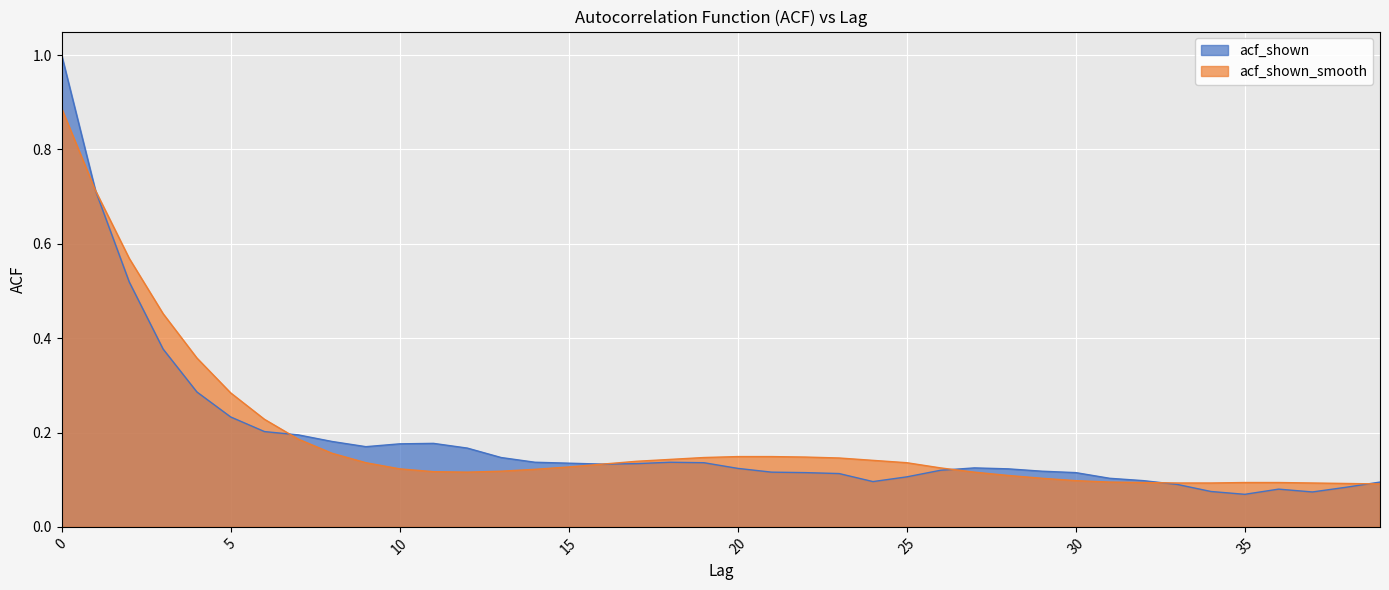

At which label is acf_shown_smooth closest to 0?

39